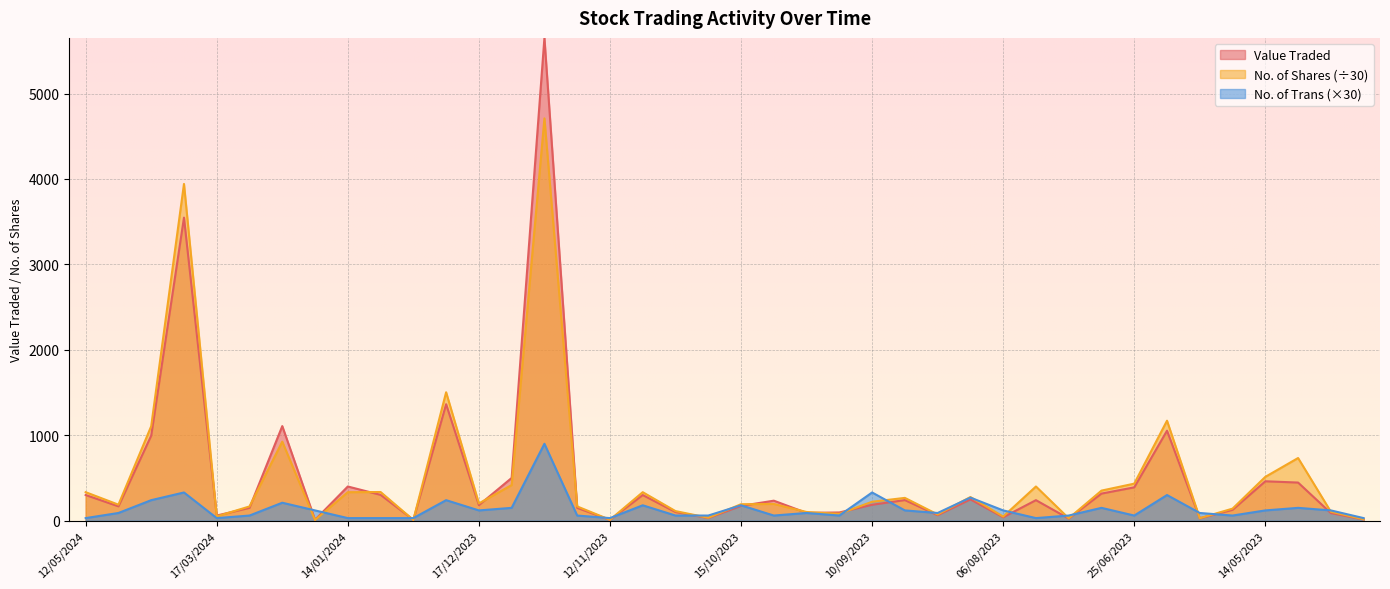

List the series in order of their peak value, highest first.

Value Traded, No. of Shares (÷30), No. of Trans (×30)